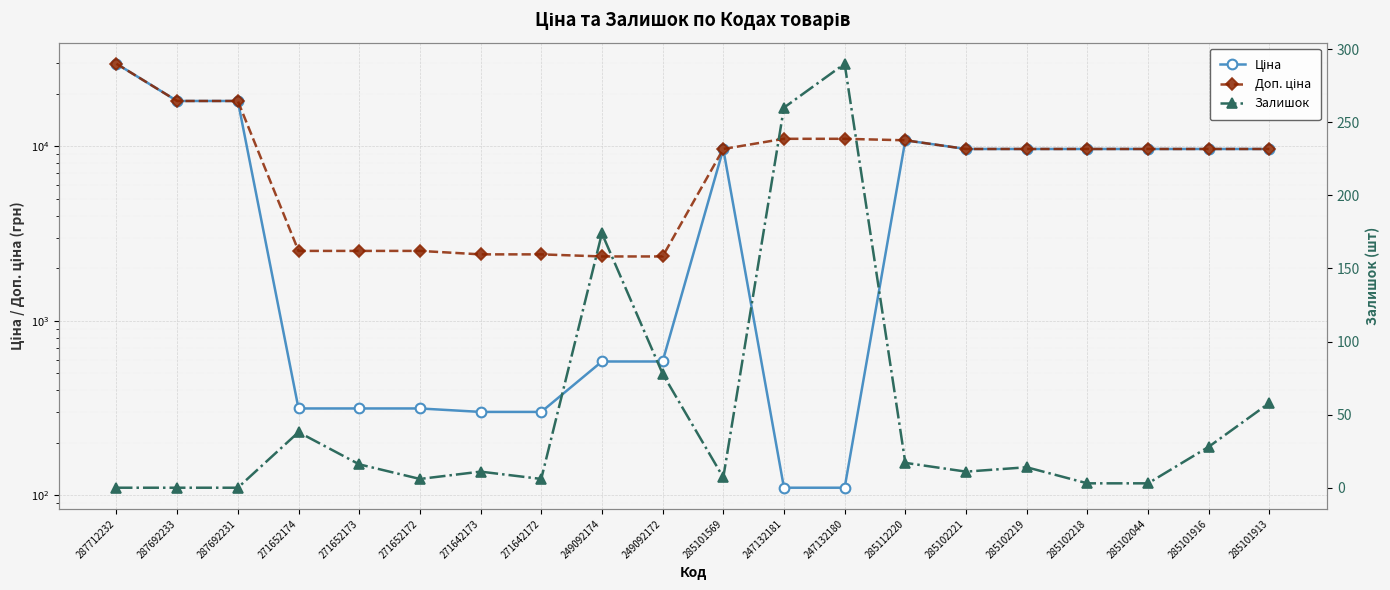

Rank the series at 247132180 from highest to lowest value.

Доп. ціна, Залишок, Ціна